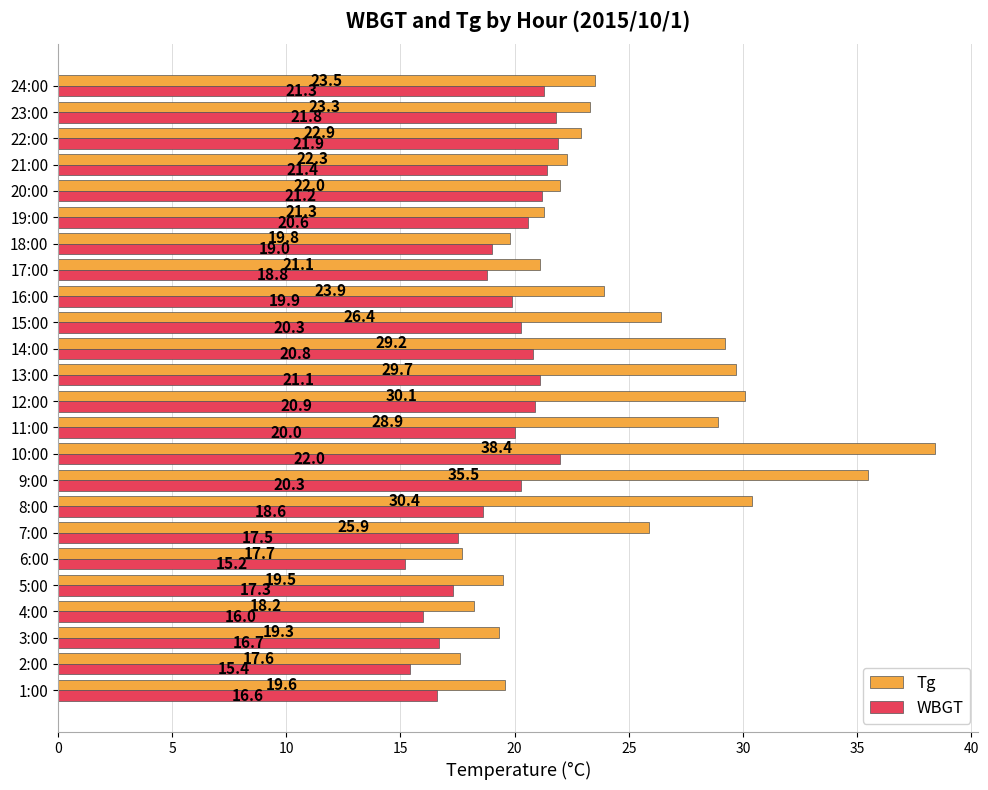

Which series changed the most between 3:00 and 24:00?

WBGT